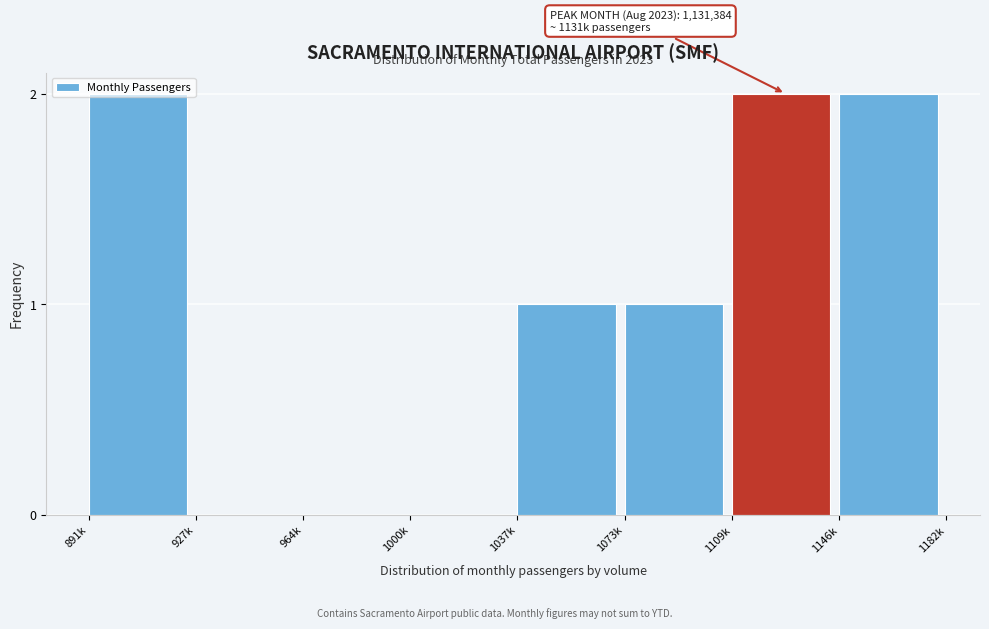

What is the sum of all values?

8